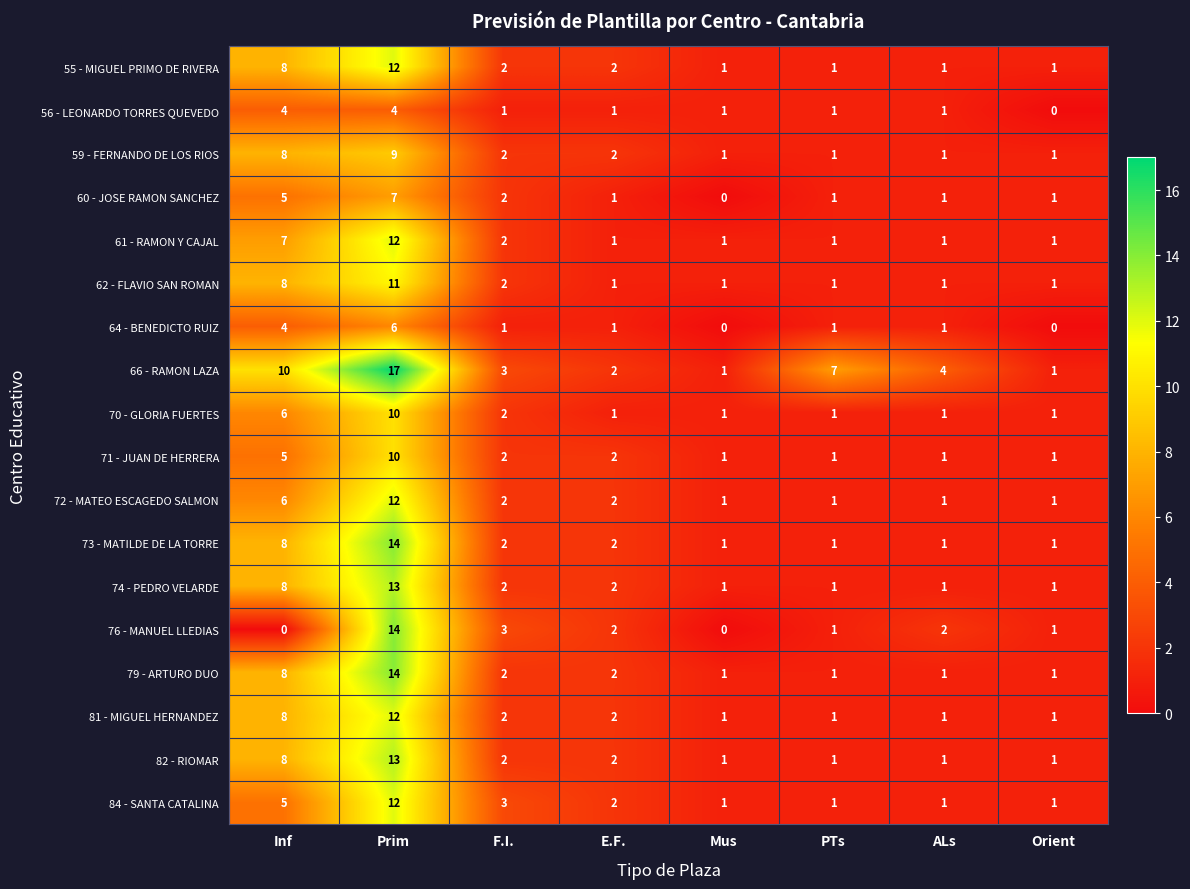

Count the 59 - FERNANDO DE LOS RIOS values in the range 1 to 8.

7